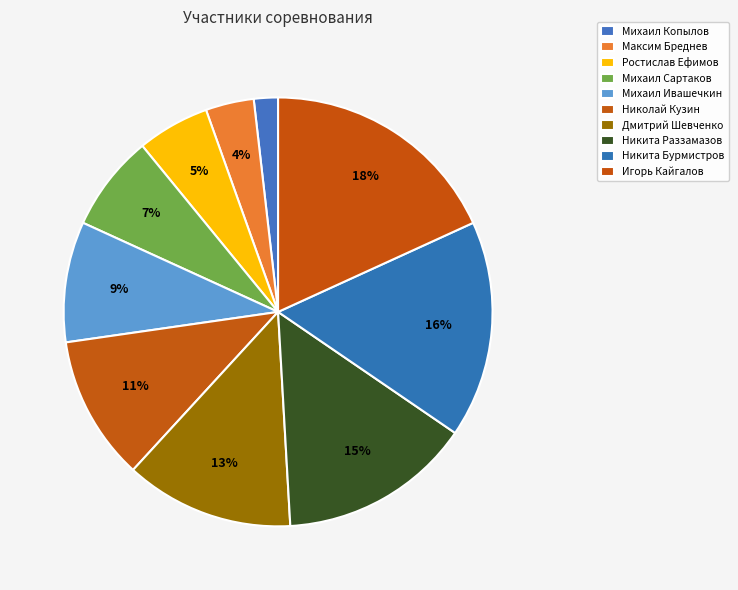

Is it true that Михаил Сартаков is 7% of the pie?

True